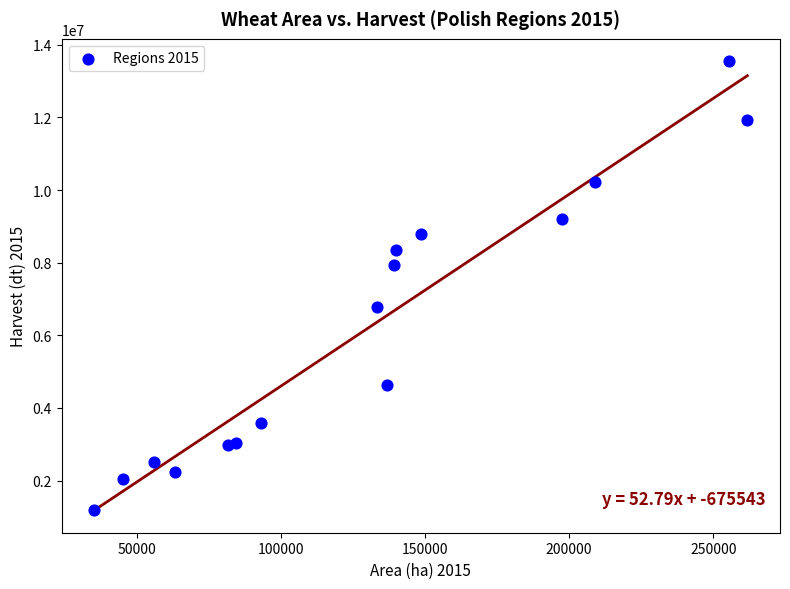

What is the range of X values (max minus min)?

226612